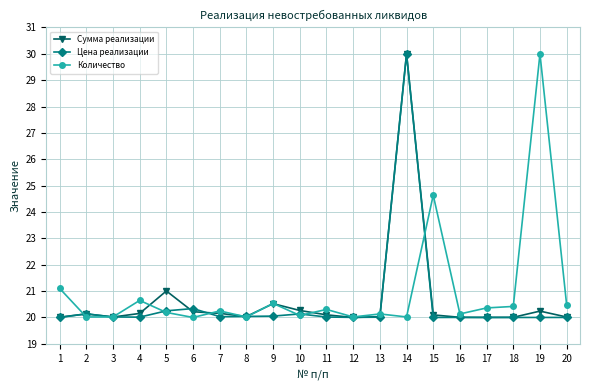

At which category is the sum across all series the highest?

14